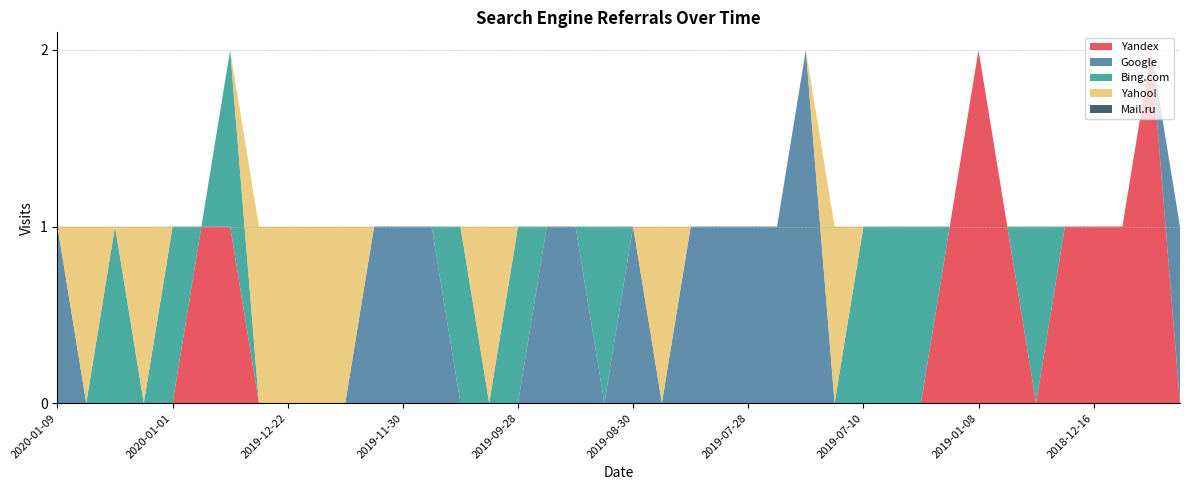

Reading left to right, what are all the values shown in this chart?

Yandex: 0	0	0	0	0	1	1	0	0	0	0	0	0	0	0	0	0	0	0	0	0	0	0	0	0	0	0	0	0	0	0	1	2	1	0	1	1	1	2	0
Google: 1	0	0	0	0	0	0	0	0	0	0	1	1	1	0	0	0	1	1	0	1	0	1	1	1	1	2	0	0	0	0	0	0	0	0	0	0	0	0	1
Bing.com: 0	0	1	0	1	0	1	0	0	0	0	0	0	0	1	0	1	0	0	1	0	0	0	0	0	0	0	0	1	1	1	0	0	0	1	0	0	0	0	0
Yahoo!: 0	1	0	1	0	0	0	1	1	1	1	0	0	0	0	1	0	0	0	0	0	1	0	0	0	0	0	1	0	0	0	0	0	0	0	0	0	0	0	0
Mail.ru: 0	0	0	0	0	0	0	0	0	0	0	0	0	0	0	0	0	0	0	0	0	0	0	0	0	0	0	0	0	0	0	0	0	0	0	0	0	0	0	0